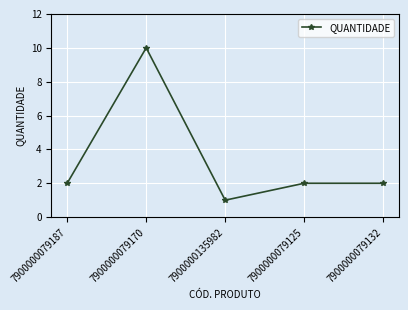

How many lines are shown in the chart?

1